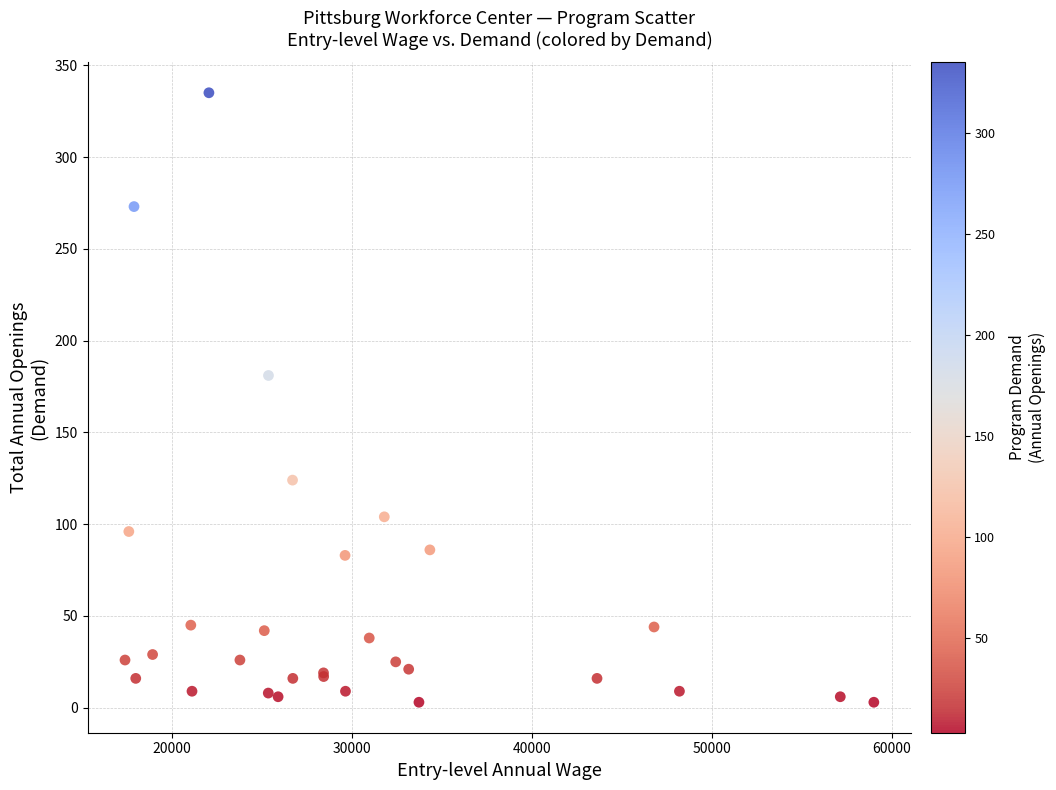

What Y value in the scatter plot is closest to 169?

181